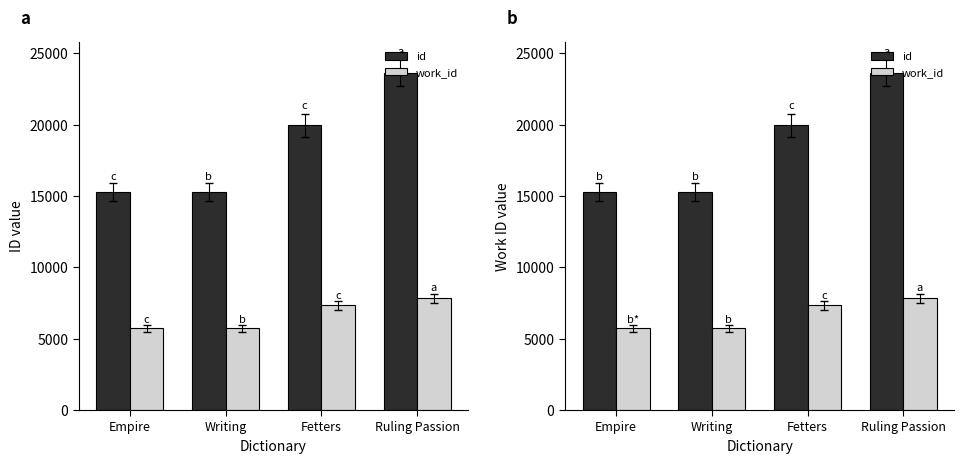

True or false: work_id has a value of 9922 at Fetters.

False